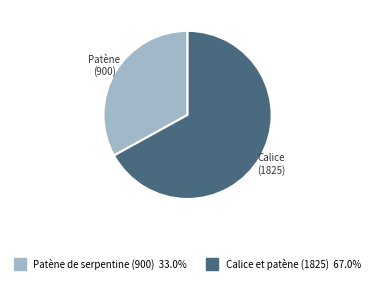

What is the largest slice in the pie chart?

Calice et patène (1825)